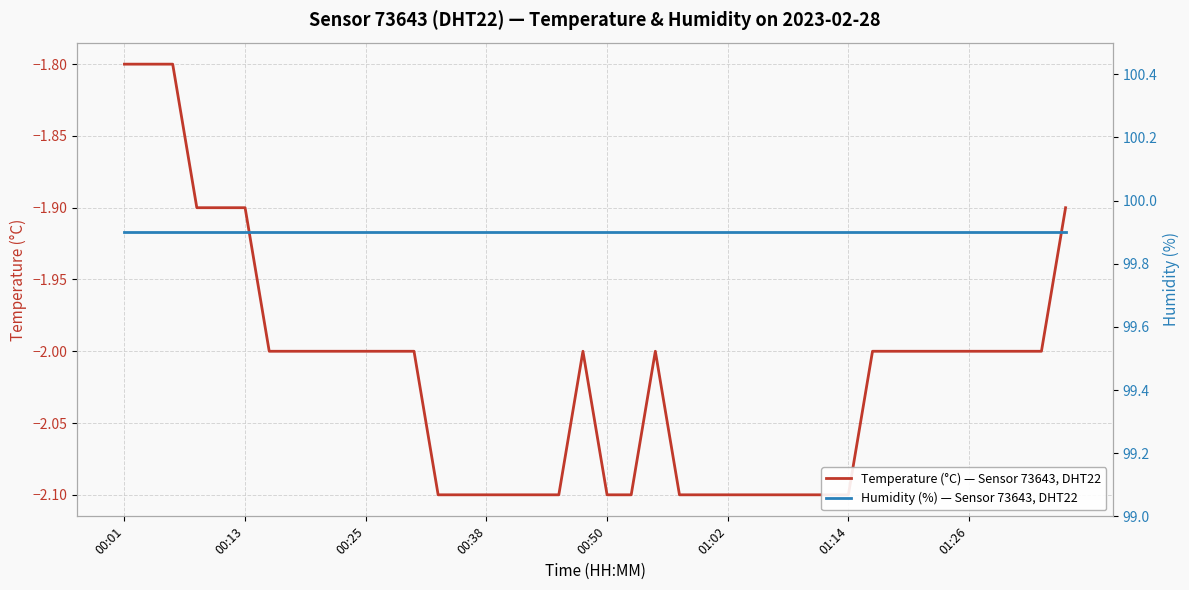

At which label does Humidity (%) — Sensor 73643, DHT22 reach its peak?

00:01